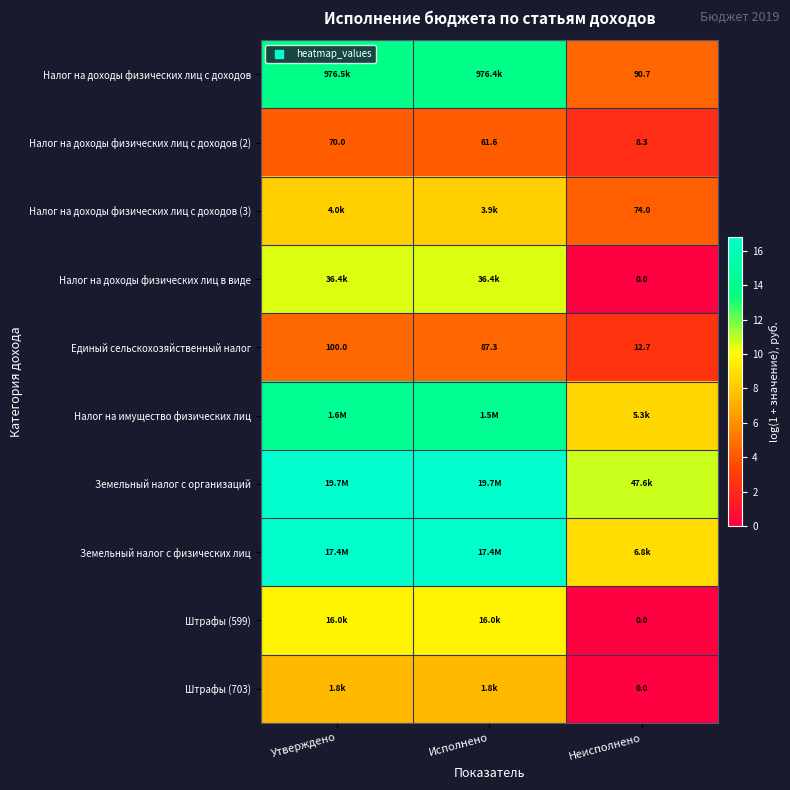

Where does the Единый сельскохозяйственный налог series first go above 87?

Утверждено